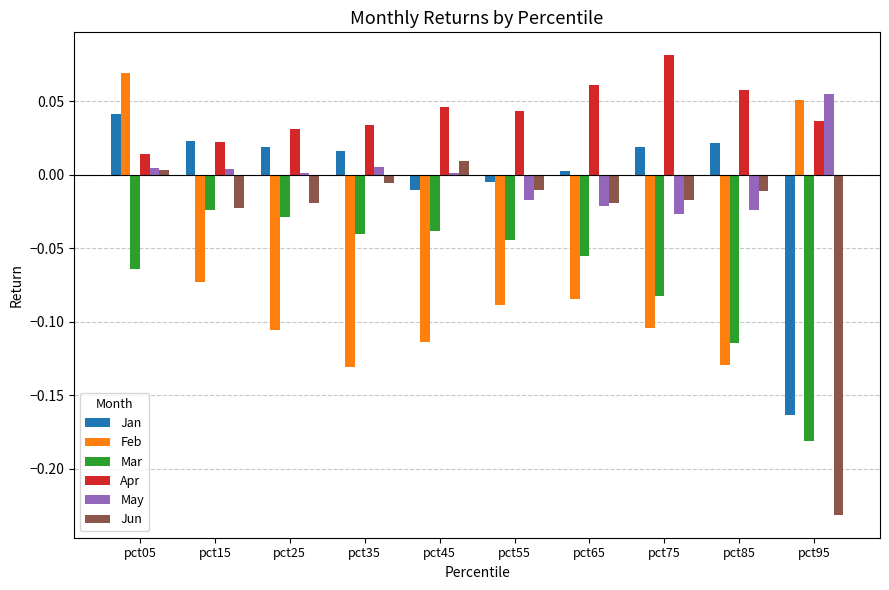

Is it true that Jan equals -0.0 at pct45?

True